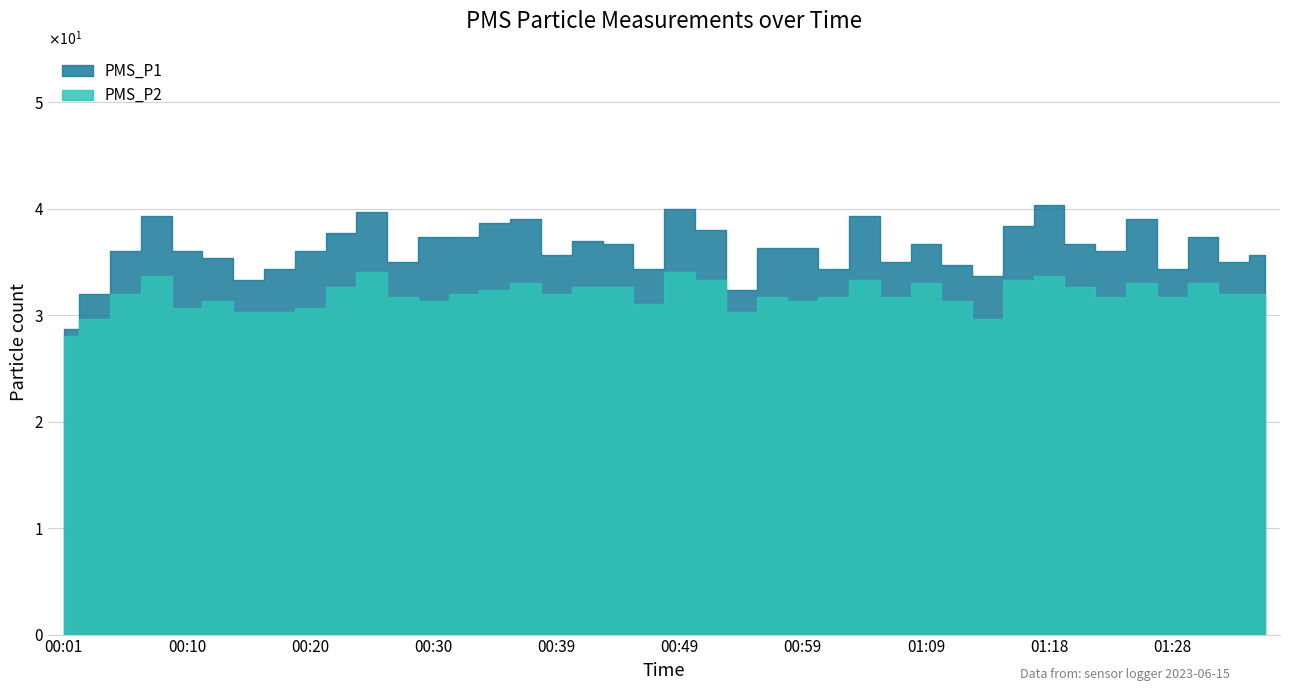

What is the label of the 39th bar from the right?

00:03